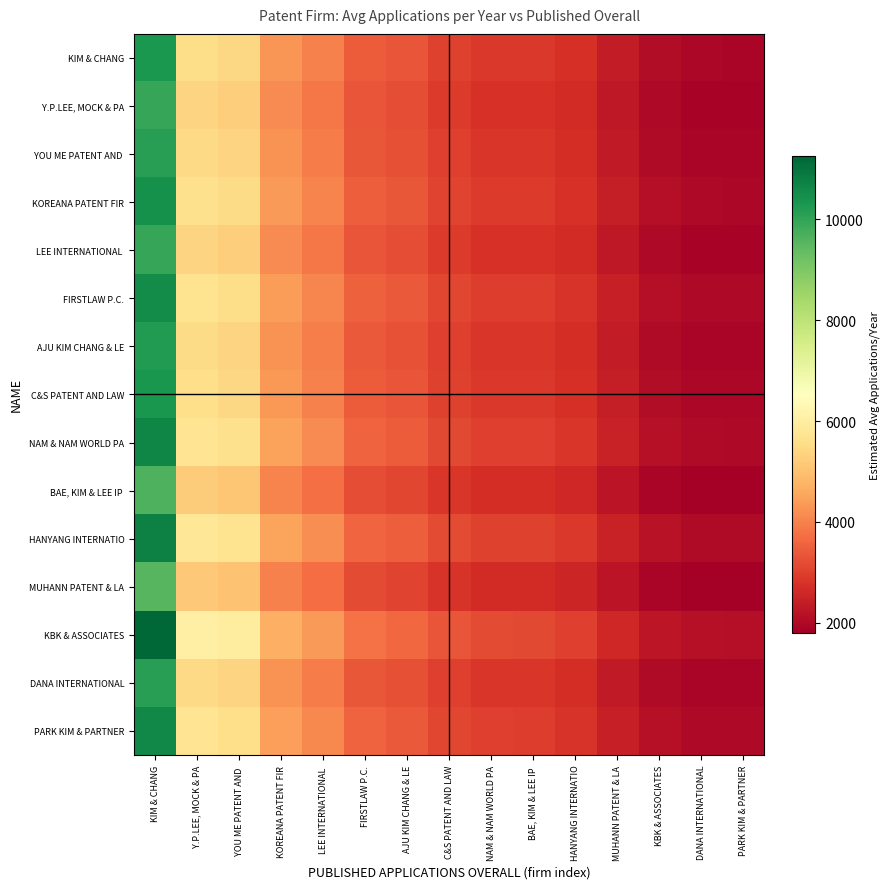

Count the number of data series in this chart.

15